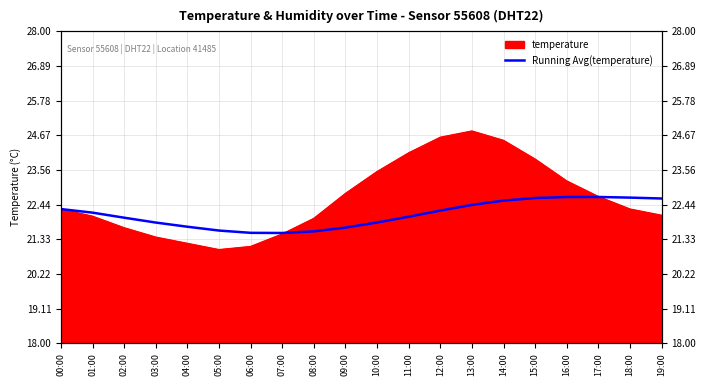

What is the change in value from 13:00 to 18:00?

+0.2